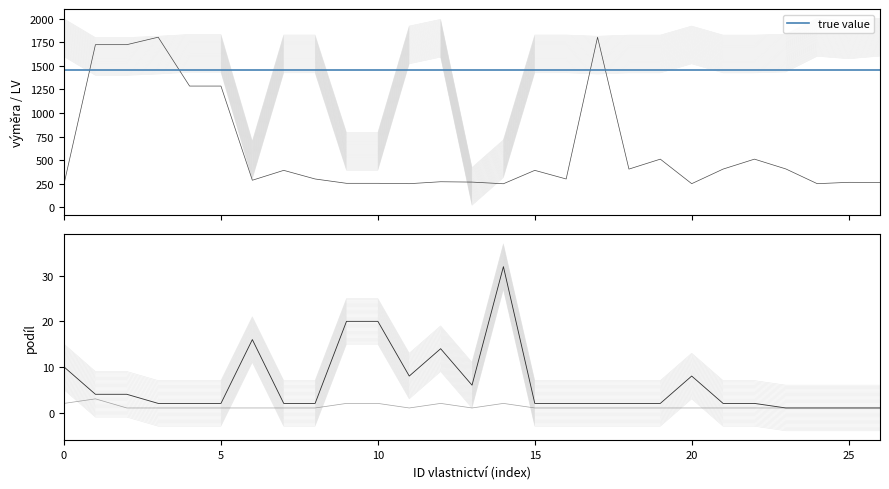

True or false: Podíl jmenovatel has a value of 2.3 at 20.

False